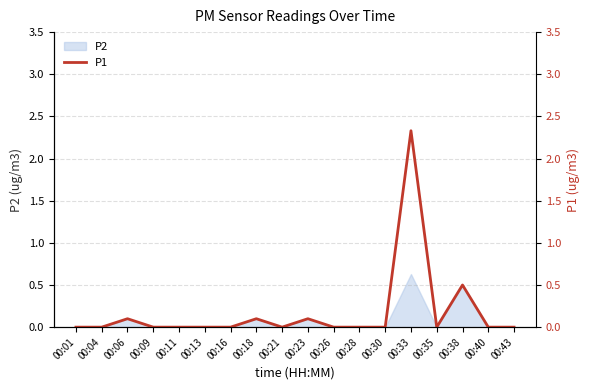

Reading left to right, what are all the values shown in this chart?

00:01=0.0	00:04=0.0	00:06=0.1	00:09=0.0	00:11=0.0	00:13=0.0	00:16=0.0	00:18=0.1	00:21=0.0	00:23=0.1	00:26=0.0	00:28=0.0	00:30=0.0	00:33=2.3	00:35=0.0	00:38=0.5	00:40=0.0	00:43=0.0